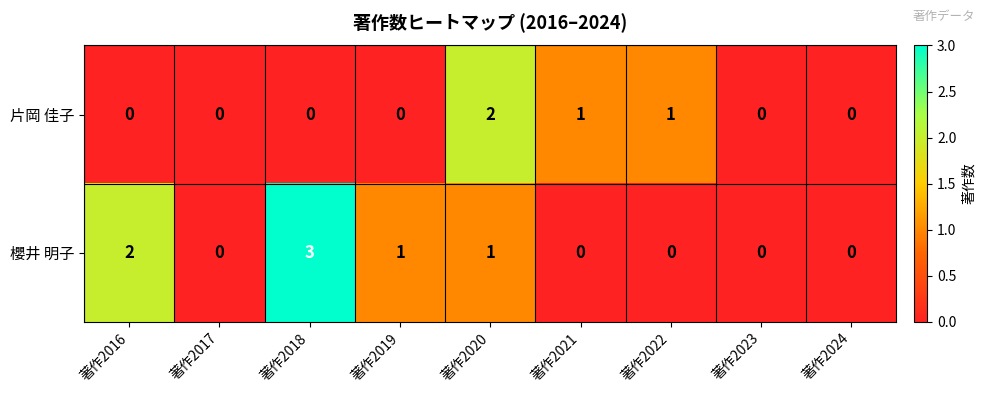

Is it true that 櫻井 明子 equals -1 at 著作2023?

False